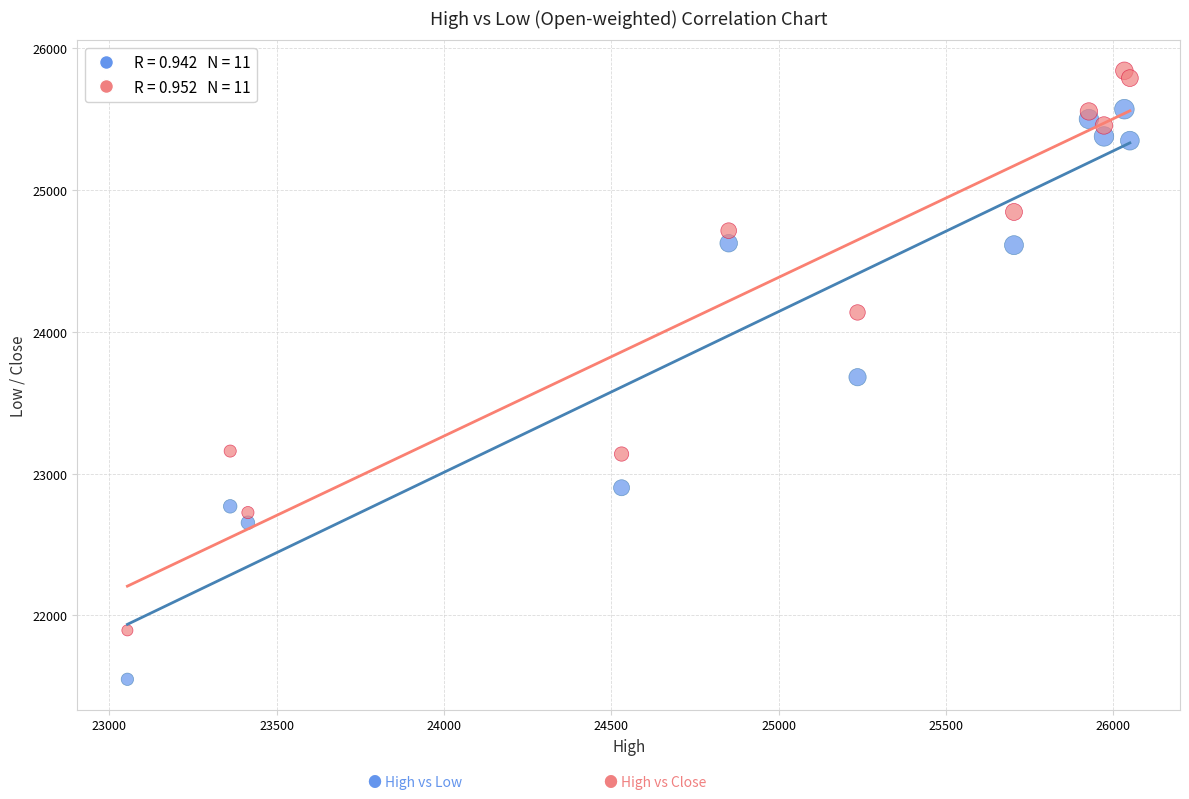

Across all data points, what is the range of X values (max minus min)?

2996.2